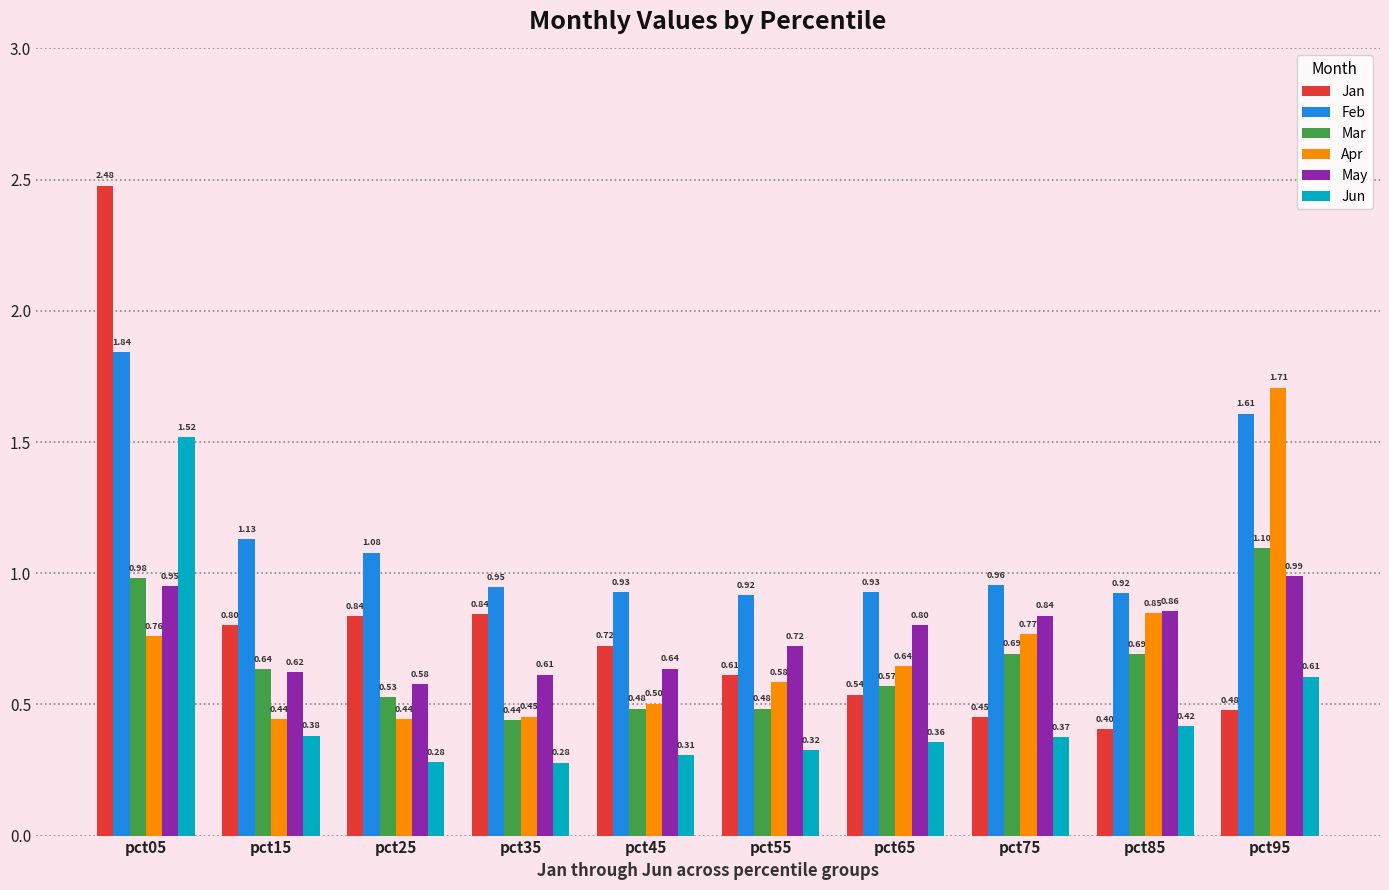

Between pct05 and pct15, which series saw the biggest shift?

Jan